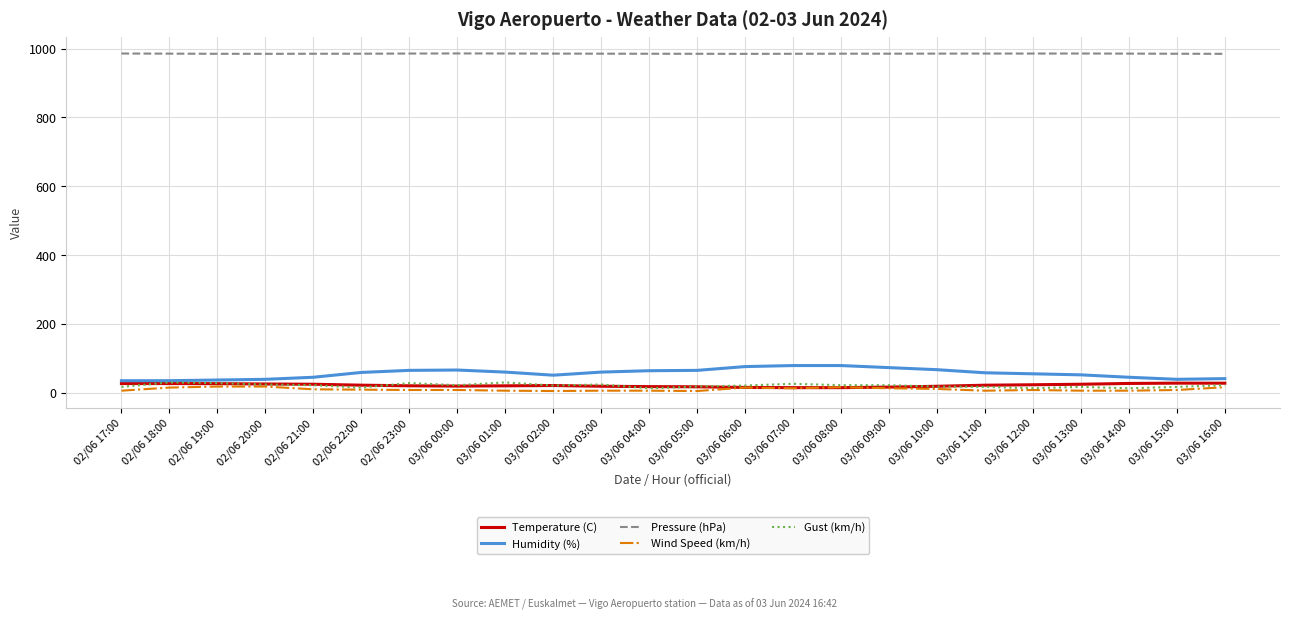

True or false: Humidity (%) and Pressure (hPa) intersect in this chart.

False